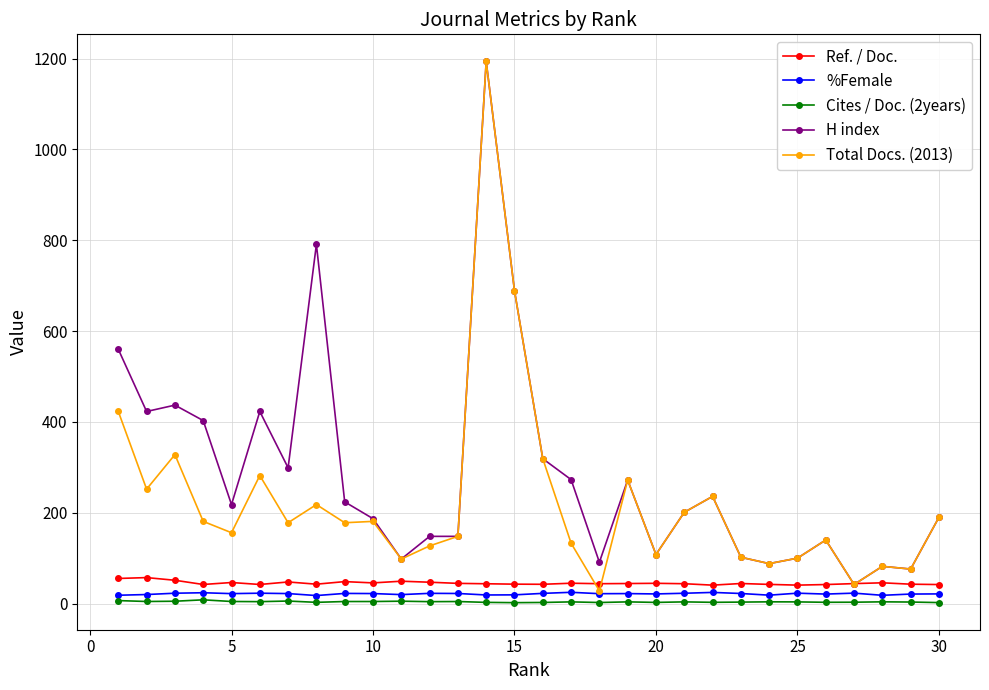

What are all the series names shown in the legend?

Ref. / Doc., %Female, Cites / Doc. (2years), H index, Total Docs. (2013)